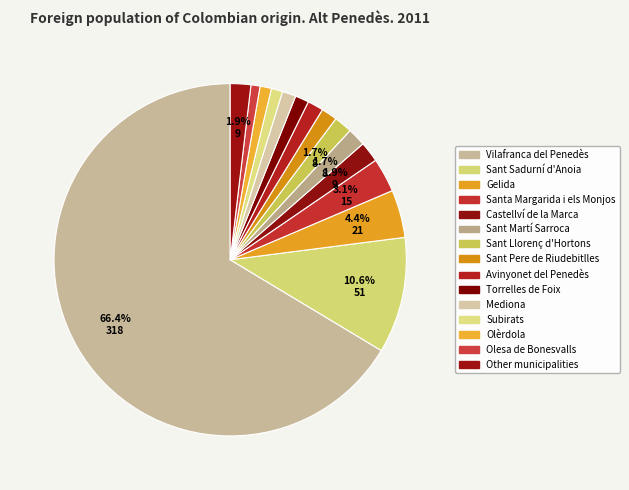

True or false: Sant Pere de Riudebitlles accounts for 11% of the total.

False